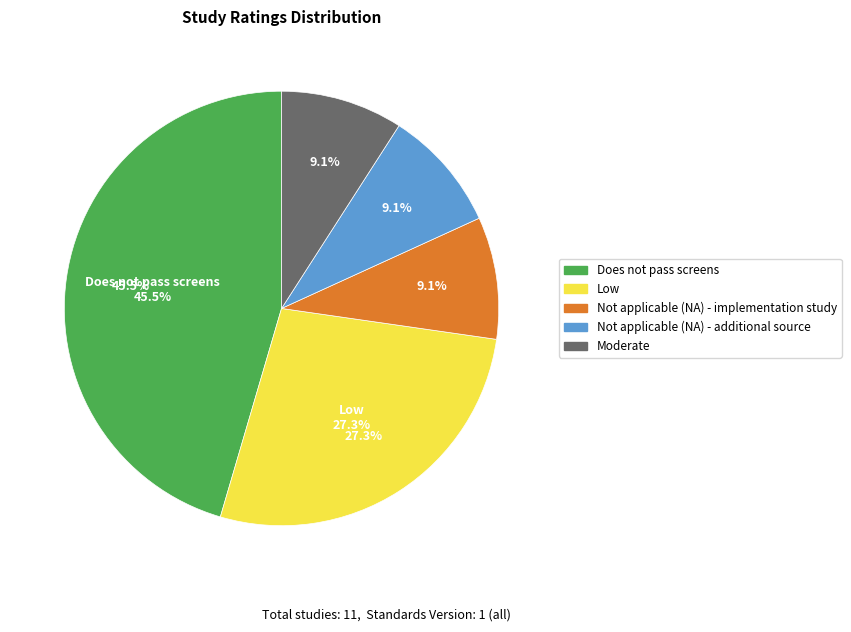

What is the change in value from Low to Not applicable (NA) - additional source?

-2